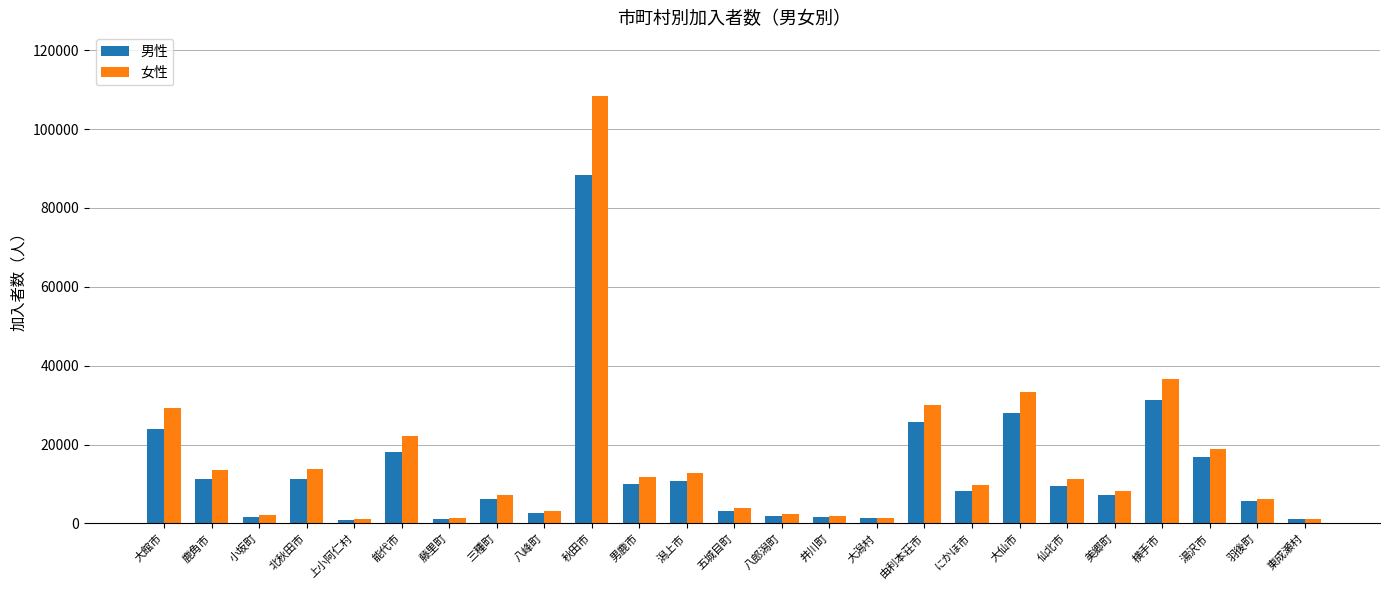

Which label corresponds to the largest value in the chart?

秋田市